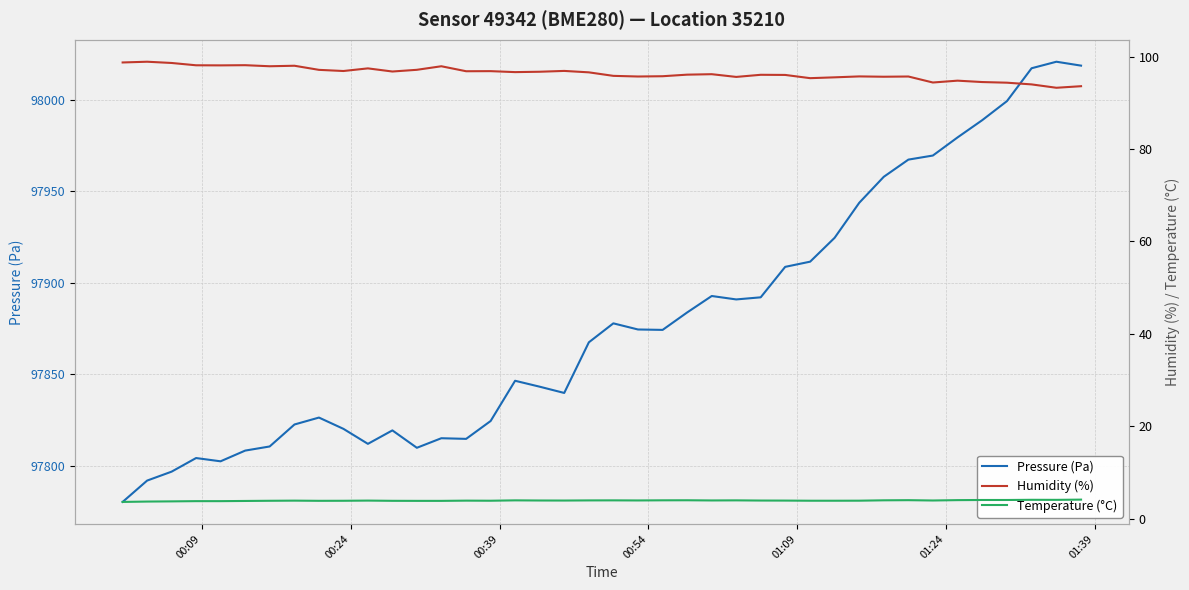

Which series has the widest spread of values?

Pressure (Pa)